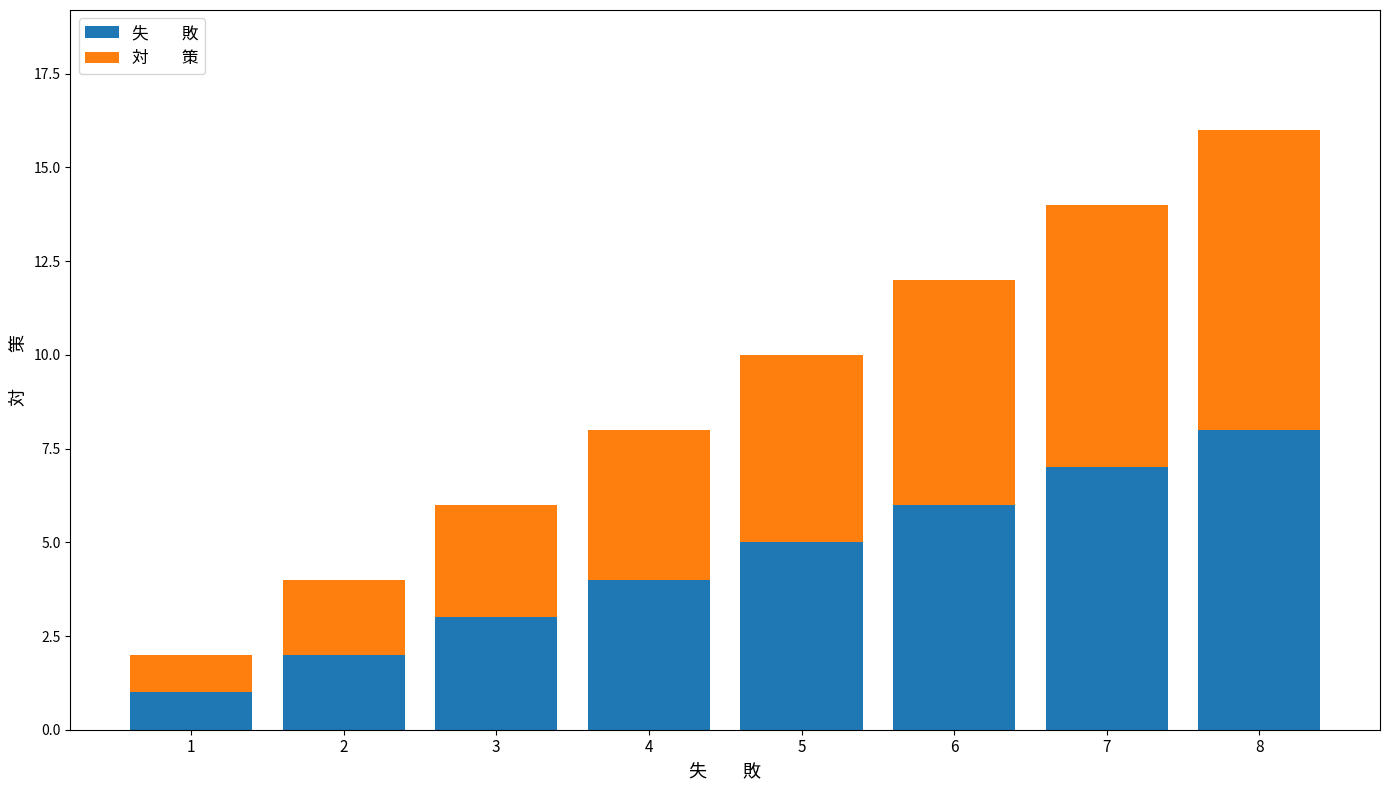

At which category is the sum across all series the highest?

8